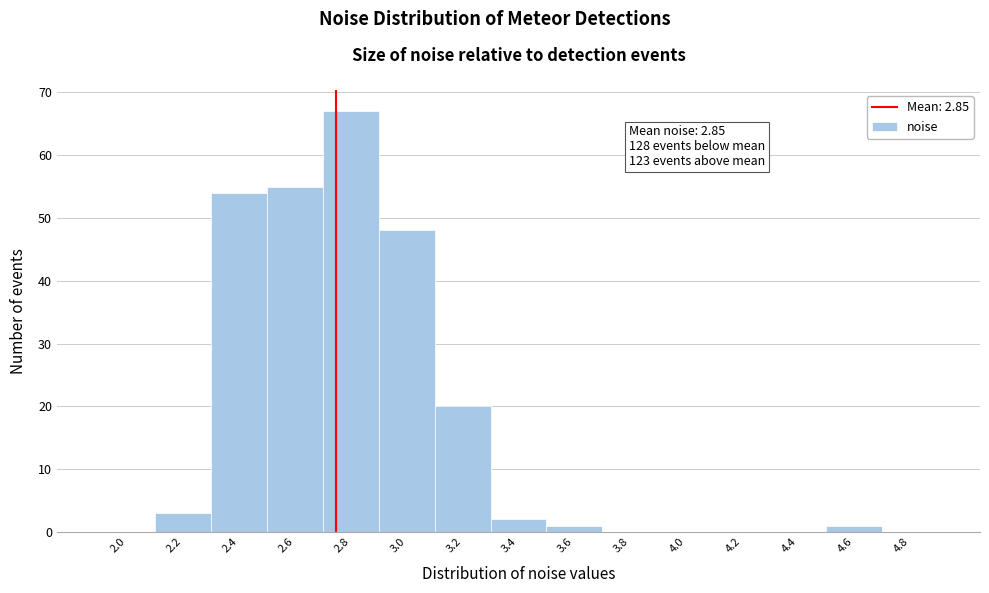

Reading right to left, extract all data points from this chart.

4.8=0	4.6=1	4.4=0	4.2=0	4.0=0	3.8=0	3.6=1	3.4=2	3.2=20	3.0=48	2.8=67	2.6=55	2.4=54	2.2=3	2.0=0